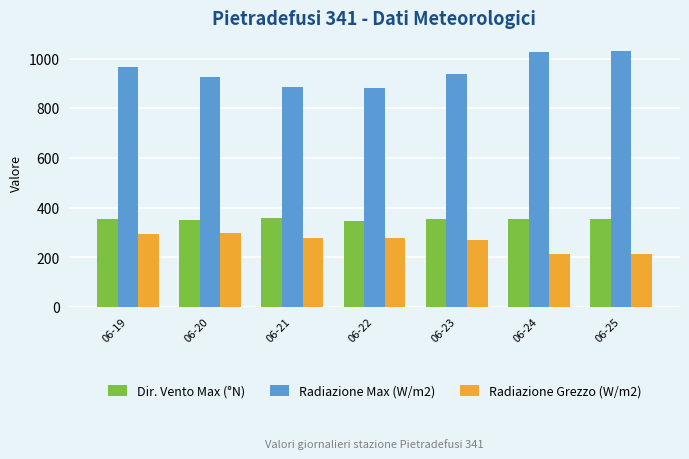

At how many categories does at least one series exceed 392?

7